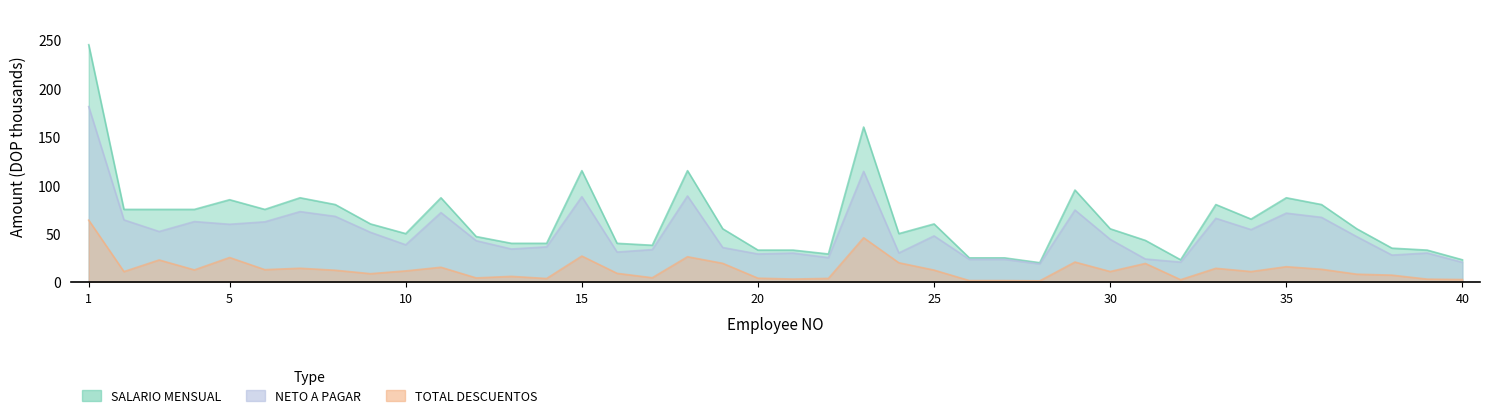

What is the value of the TOTAL DESCUENTOS point at the 9th from the left?

8.7